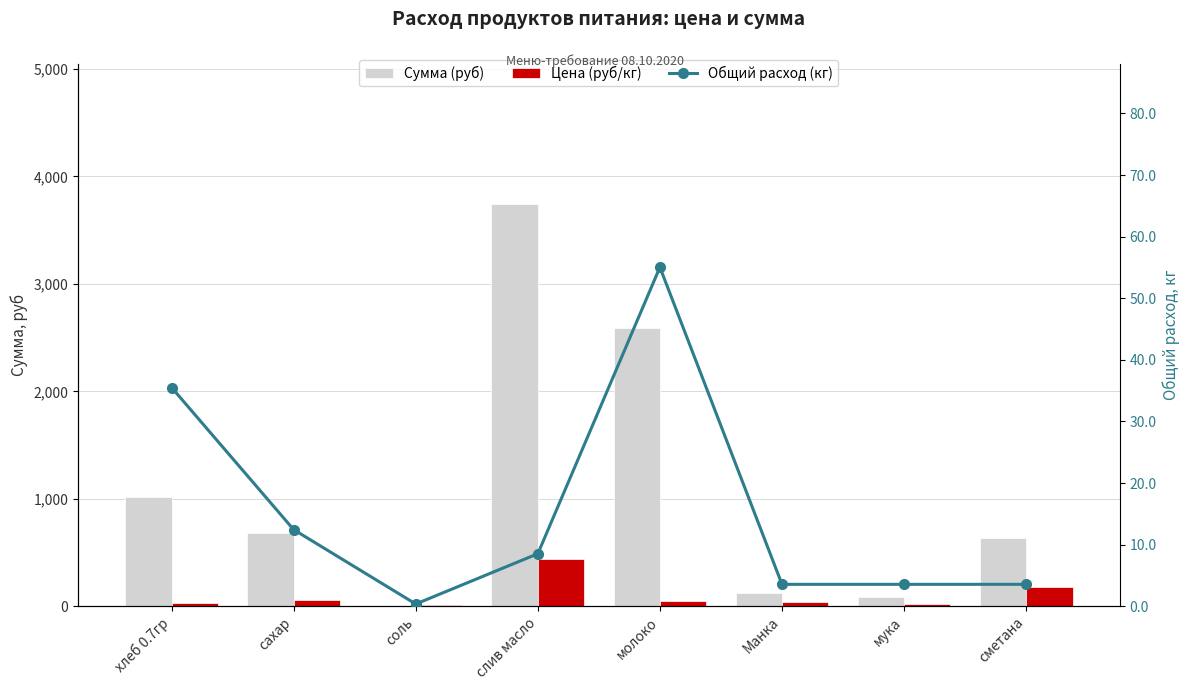

Reading left to right, what are all the values shown in this chart?

Сумма (руб): 1014.2	683.4	4.3	3739.3	2586.2	124.2	85.2	639.0
Цена (руб/кг): 28.6	55.0	12.0	438.9	47.0	35.0	24.0	180.0
Общий расход (кг): 35.5	12.4	0.4	8.5	55.0	3.5	3.5	3.5